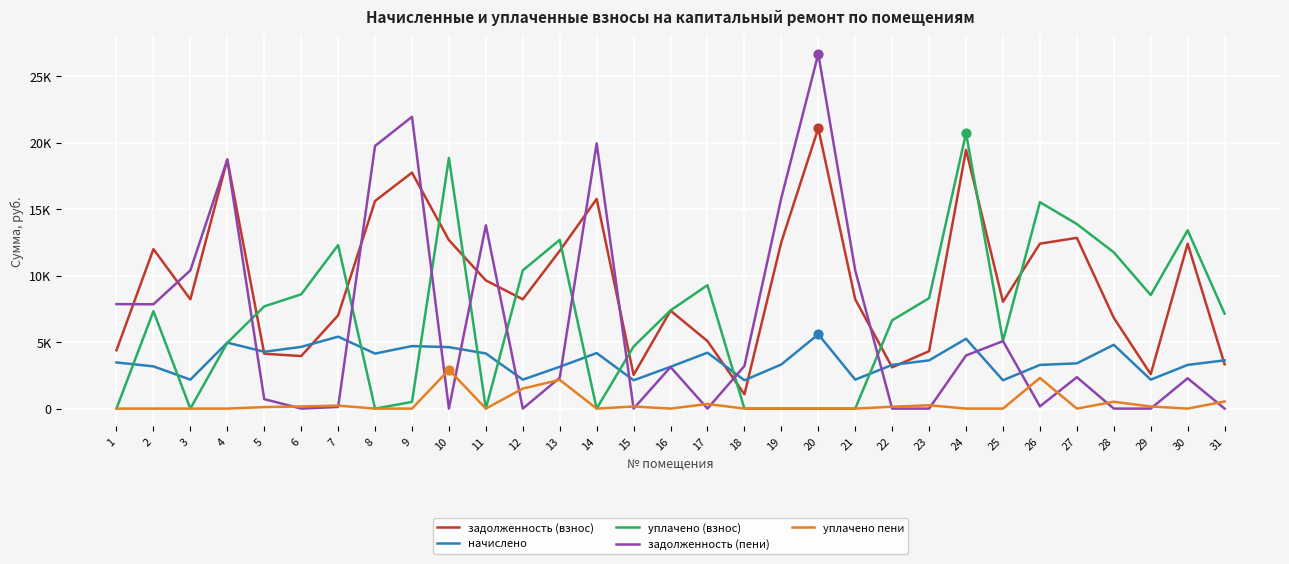

What is the total value across all series at 4?

47361.6